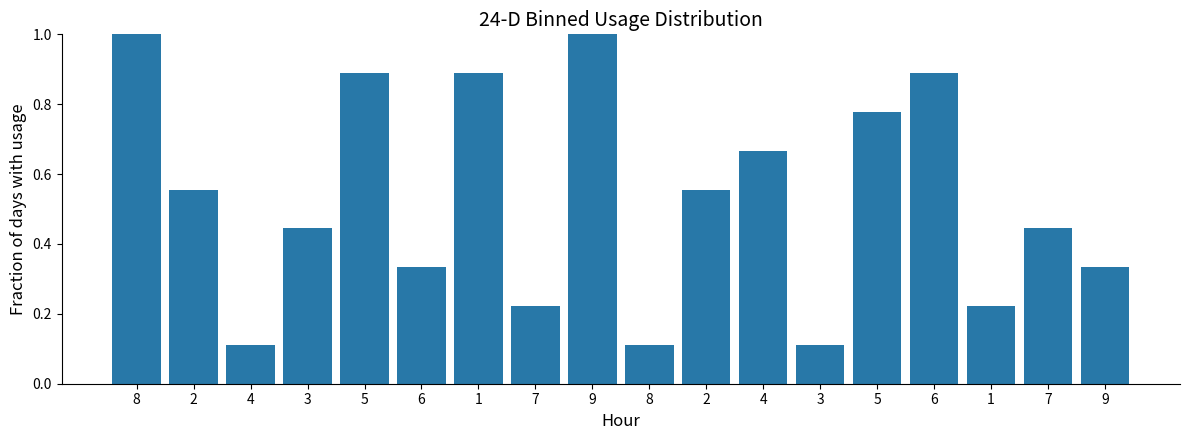

How many series are shown in this chart?

1